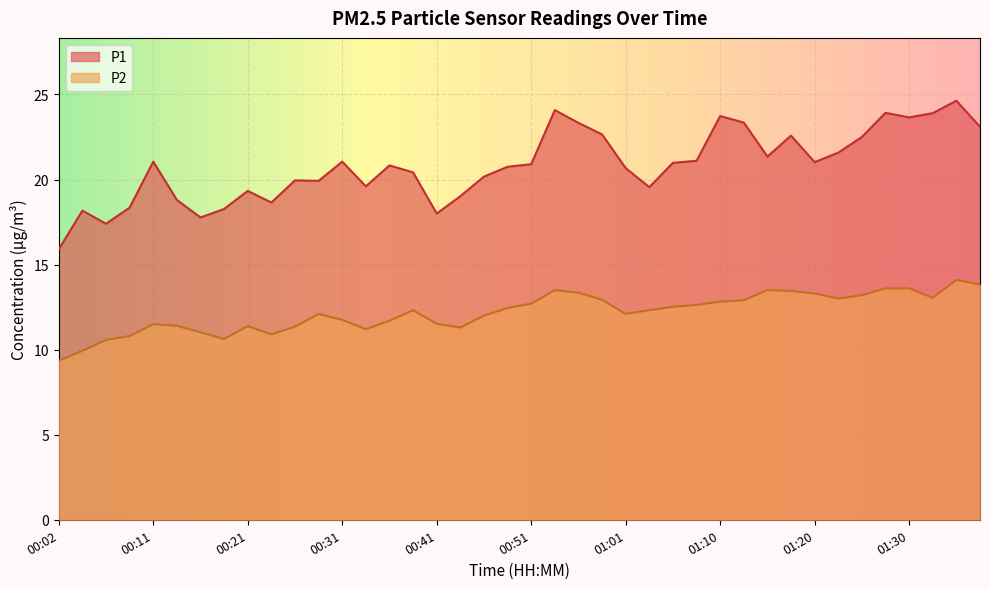

List the series in order of their peak value, highest first.

P1, P2